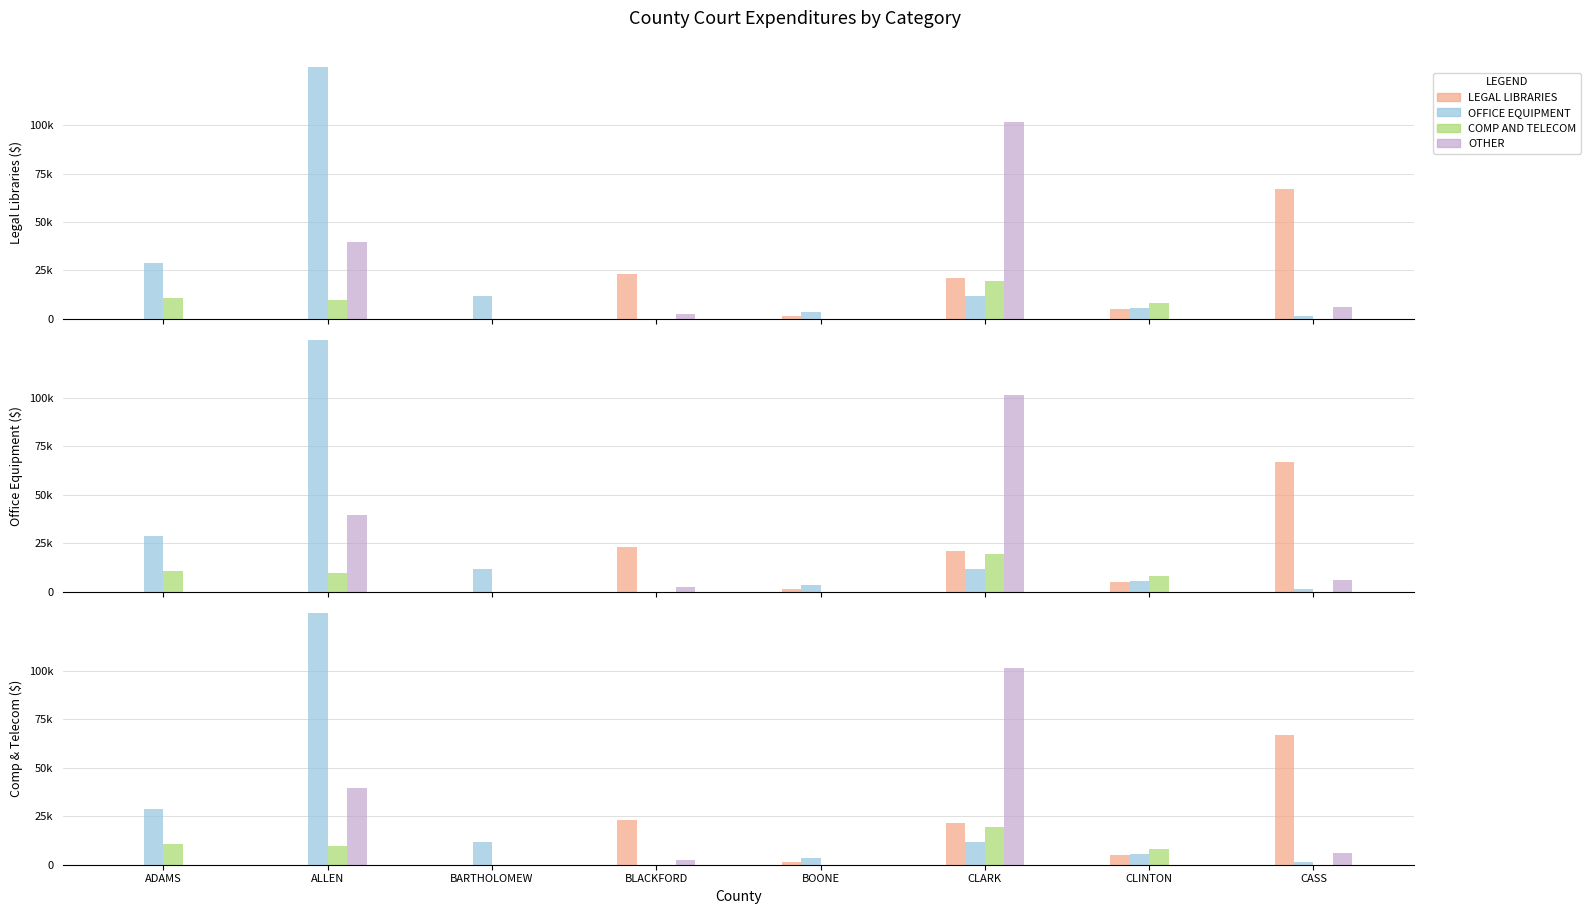

What is the total value across all series at BARTHOLOMEW?

12023.1